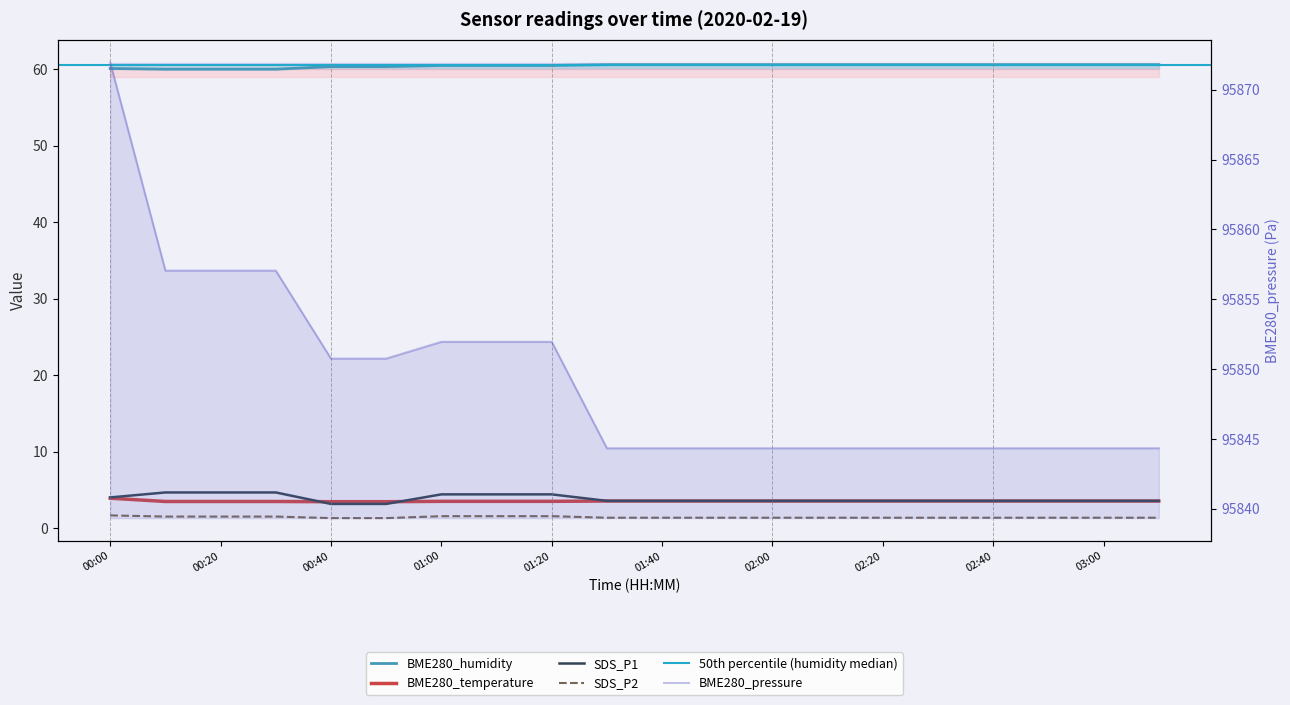

The value of BME280_temperature at 02:20 is 3.6. True or false?

True